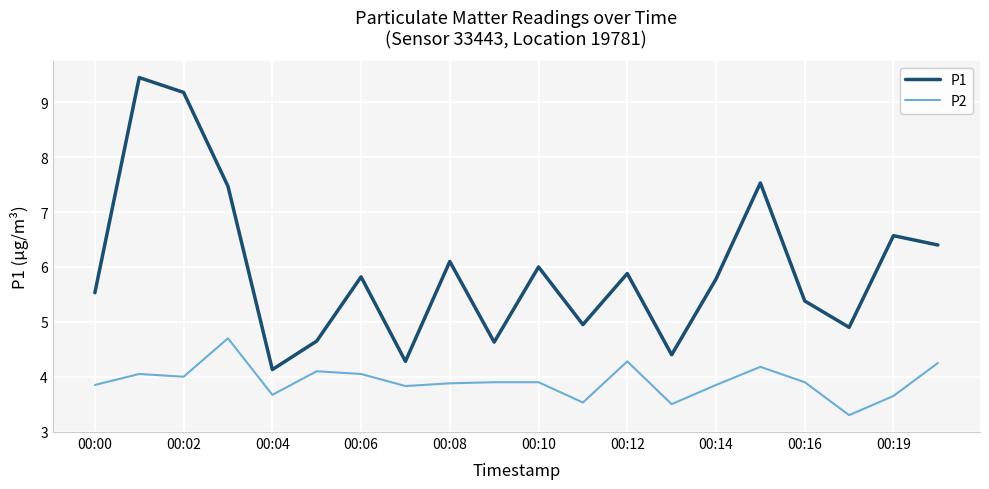

What is the minimum value for P1?

4.1